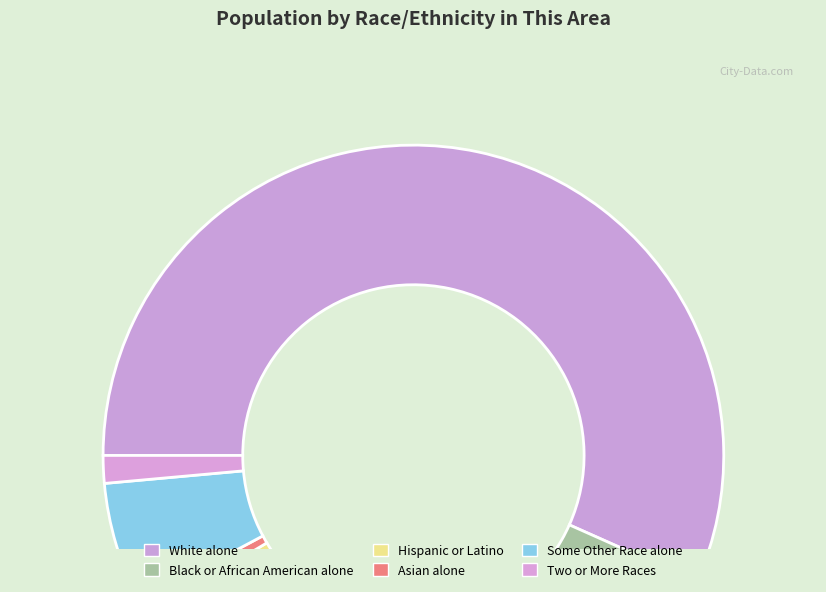

Count the number of slices in the pie.

6